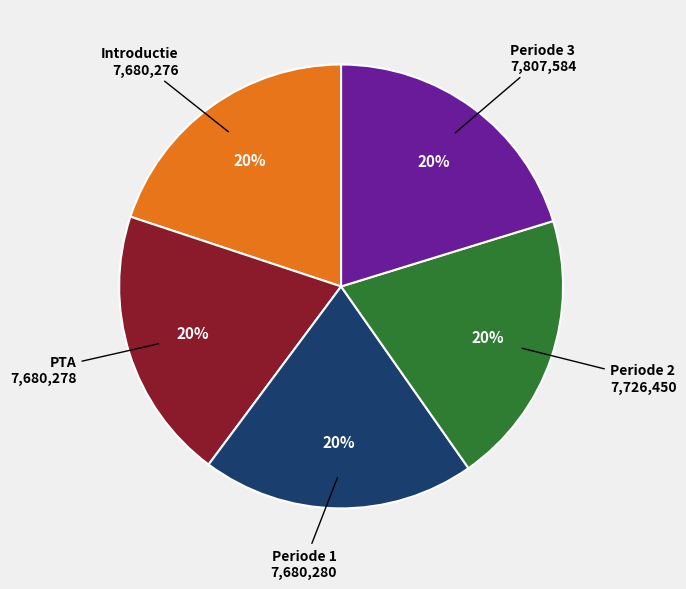

Does PTA represent more than half of the total?

No